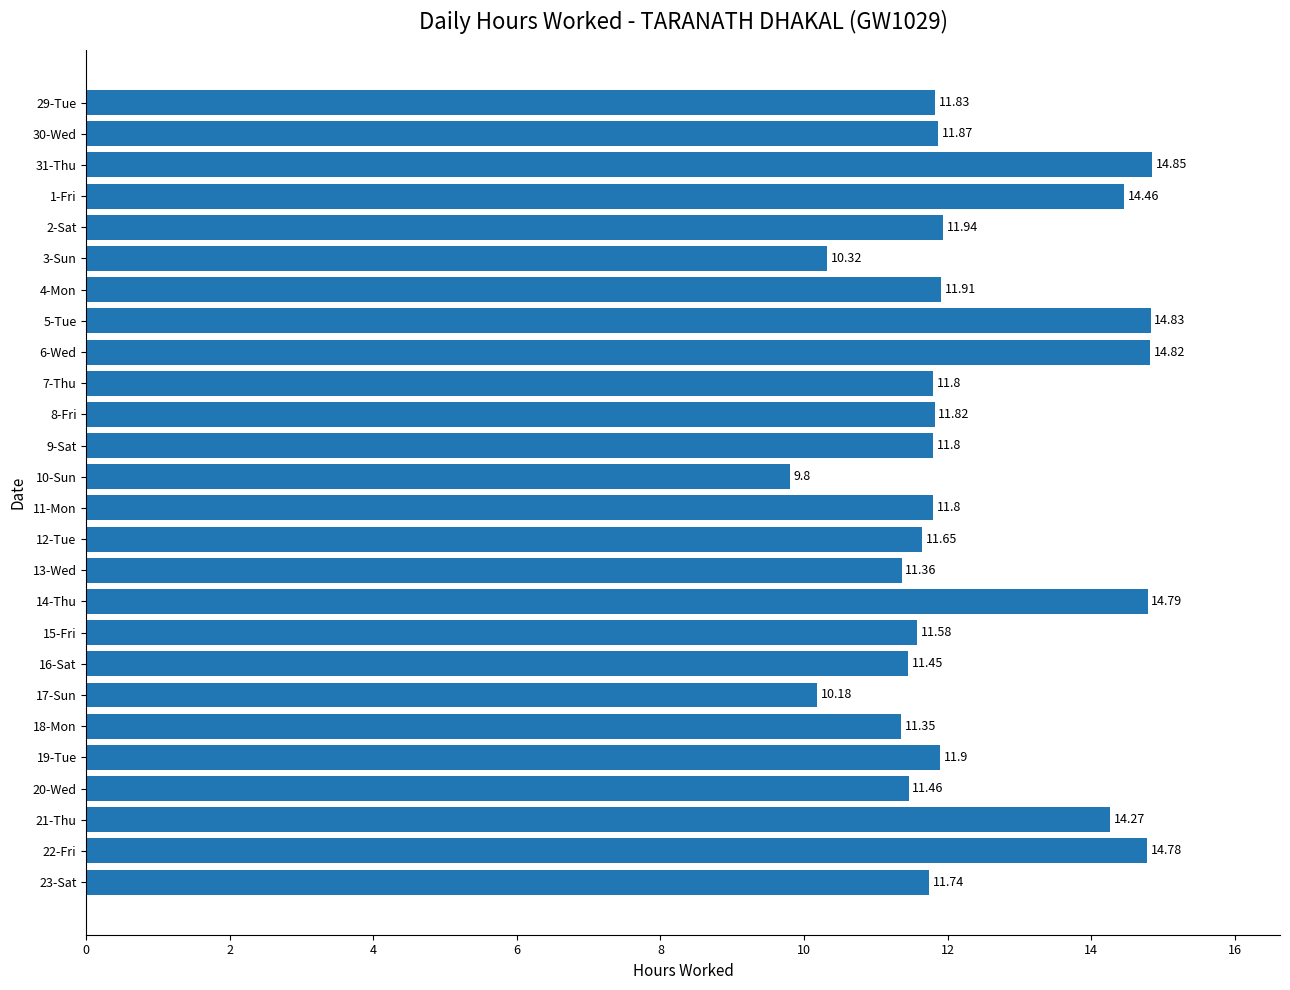

What is the change in value from 1-Fri to 2-Sat?

-2.5